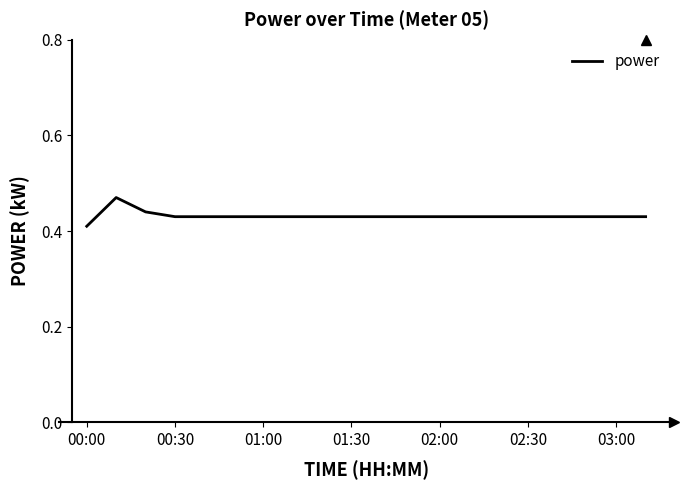

Is it true that the value at 01:00 is 0.7?

False